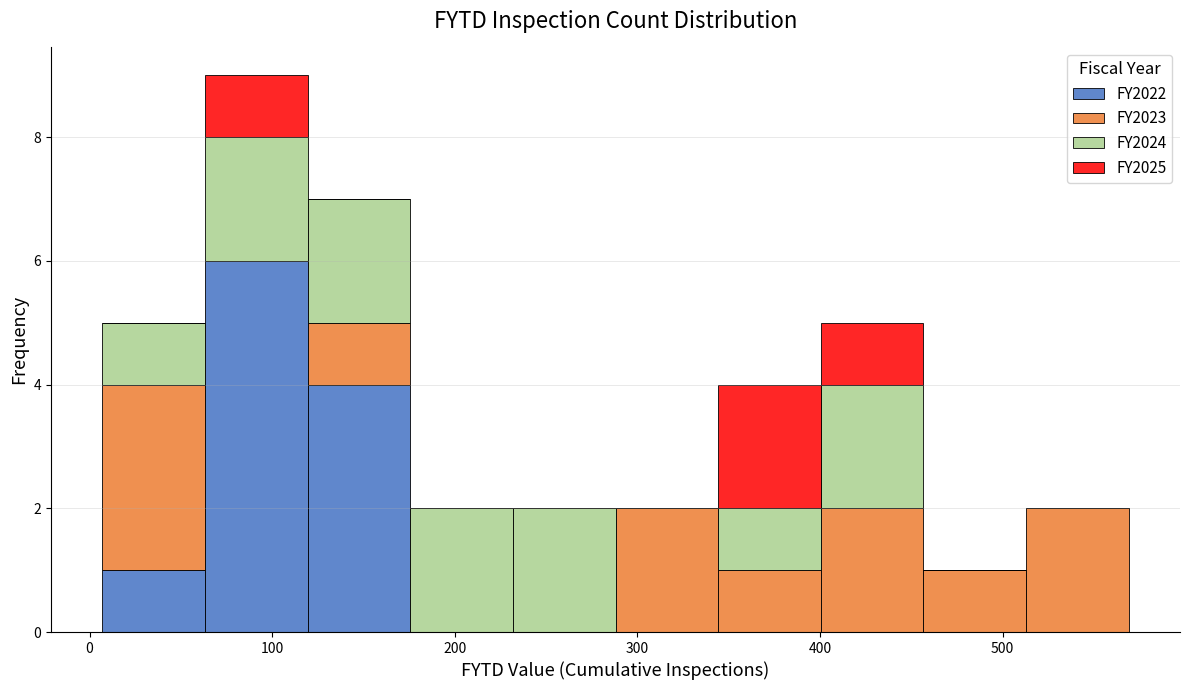

Which range on the x-axis has the tallest stacked bar (by total height)?

60 to 120